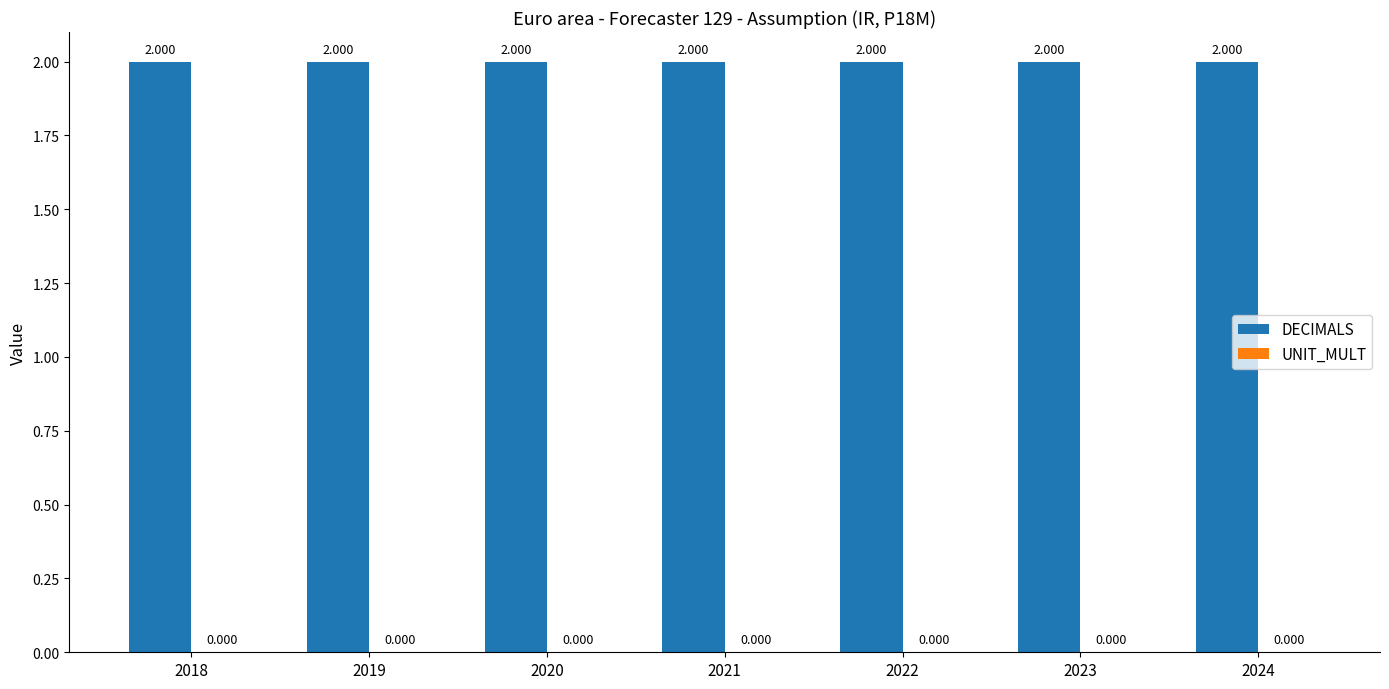

Is the value of UNIT_MULT at 2023 greater than the value of DECIMALS at 2018?

No